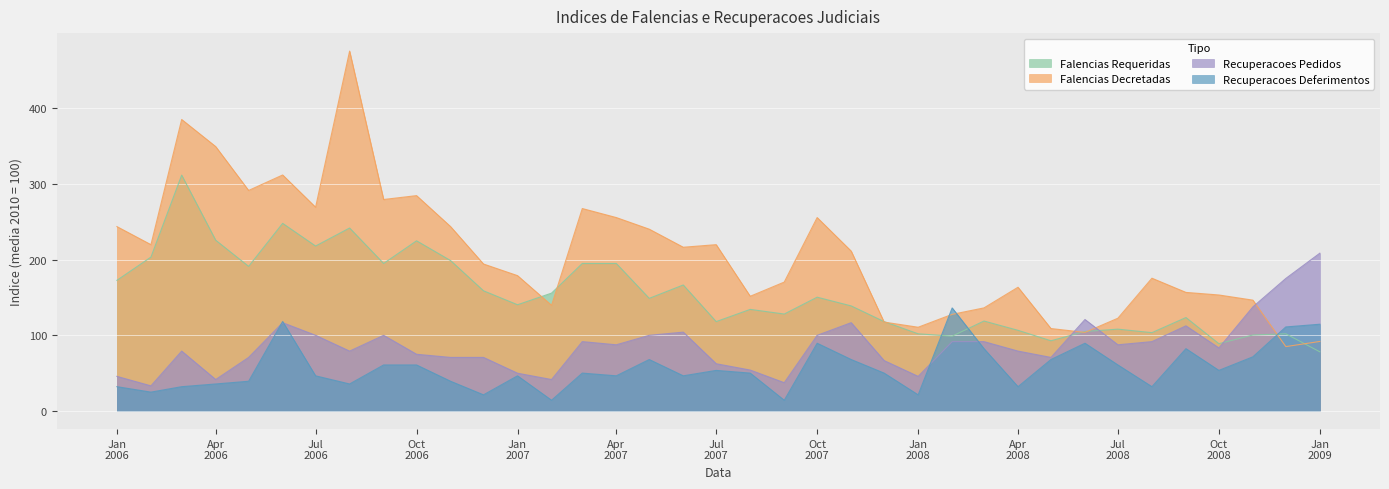

At how many categories does at least one series exceed 290?

5